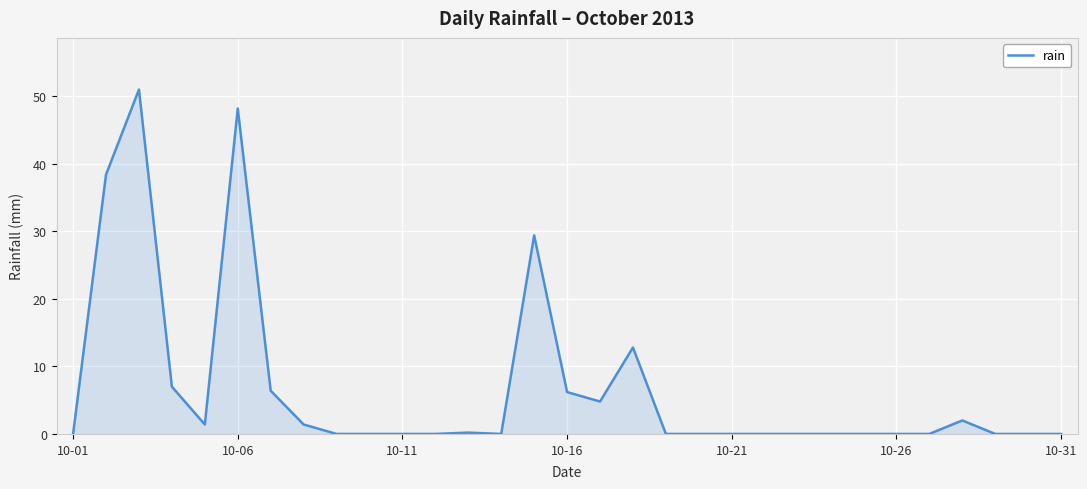

What is the difference between the maximum and minimum values?

51.0